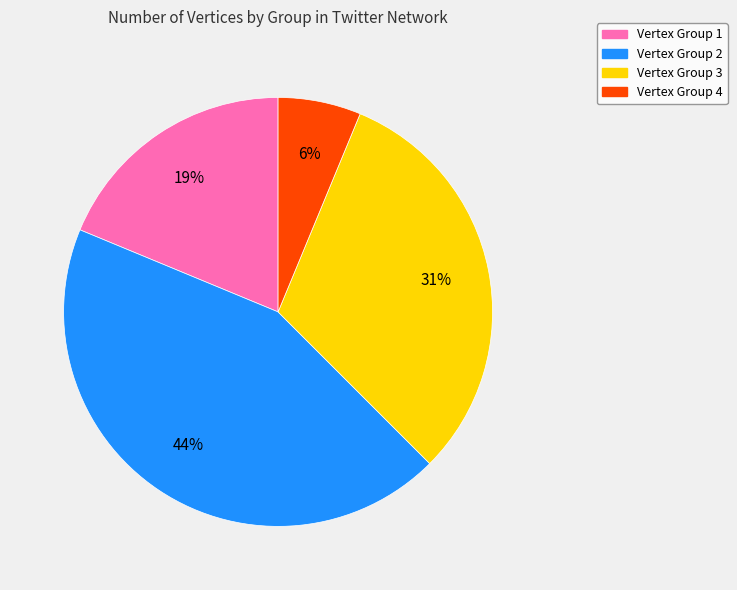

Does Vertex Group 3 account for over 50% of the chart?

No